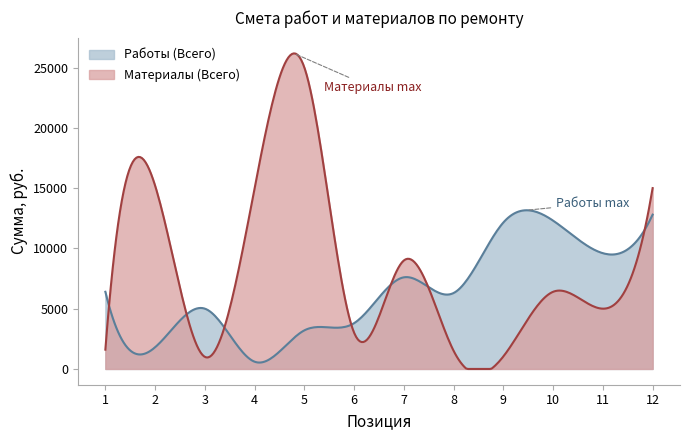

At how many categories does at least one series exceed 1510?

300